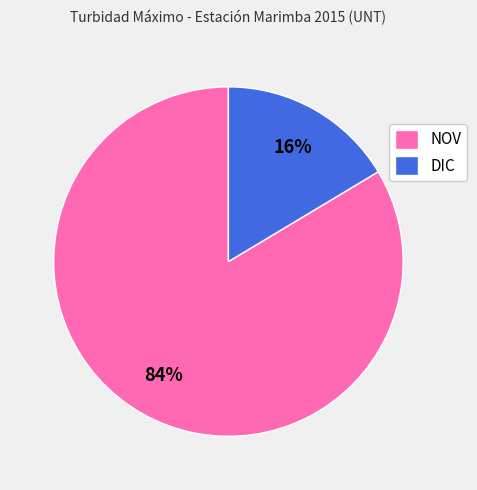

What is the smallest slice in the pie chart?

DIC